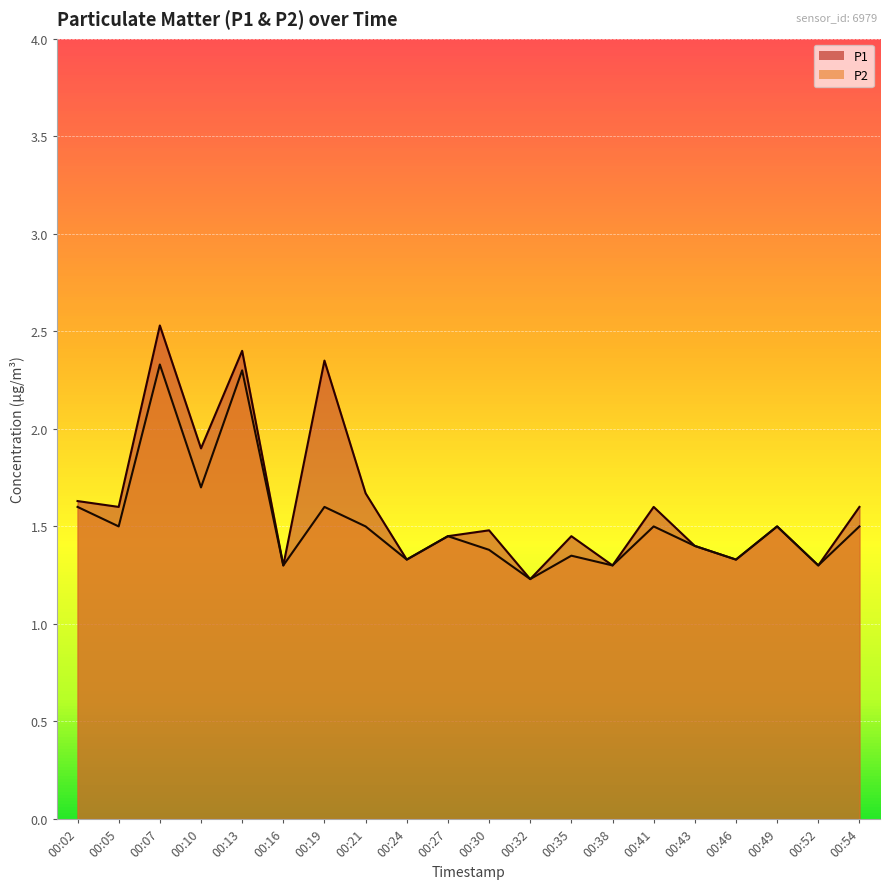

How many distinct data groups are displayed?

2